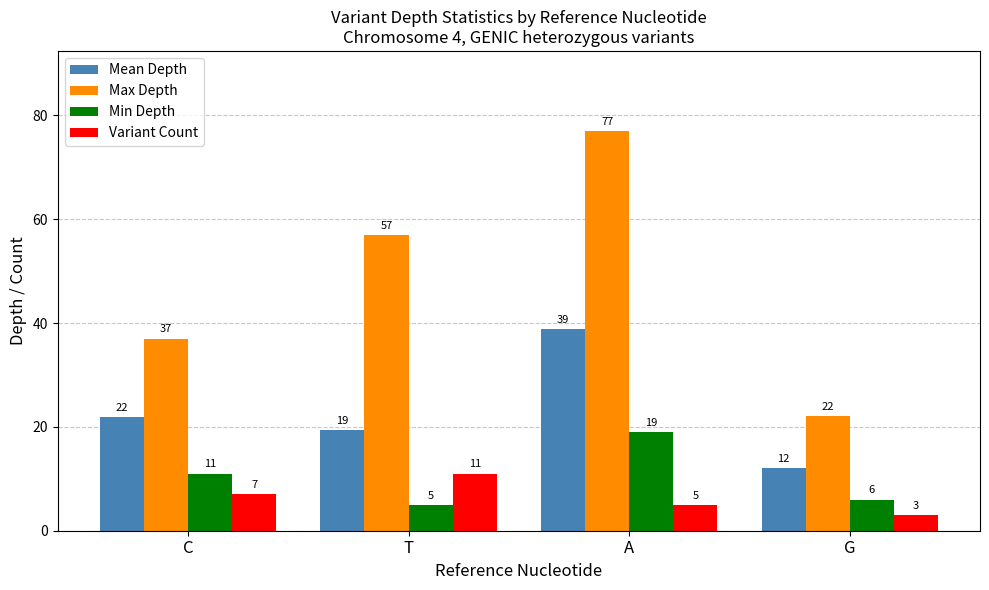

What is the label of the 4th bar from the left?

G